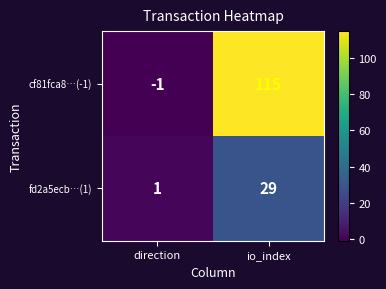

Which series has the largest range (max minus min)?

cf81fca8…(-1)